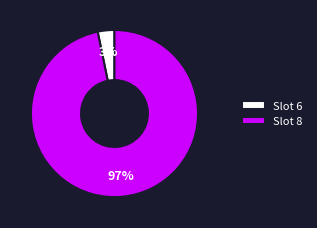

Is it true that Slot 8 is 86% of the pie?

False